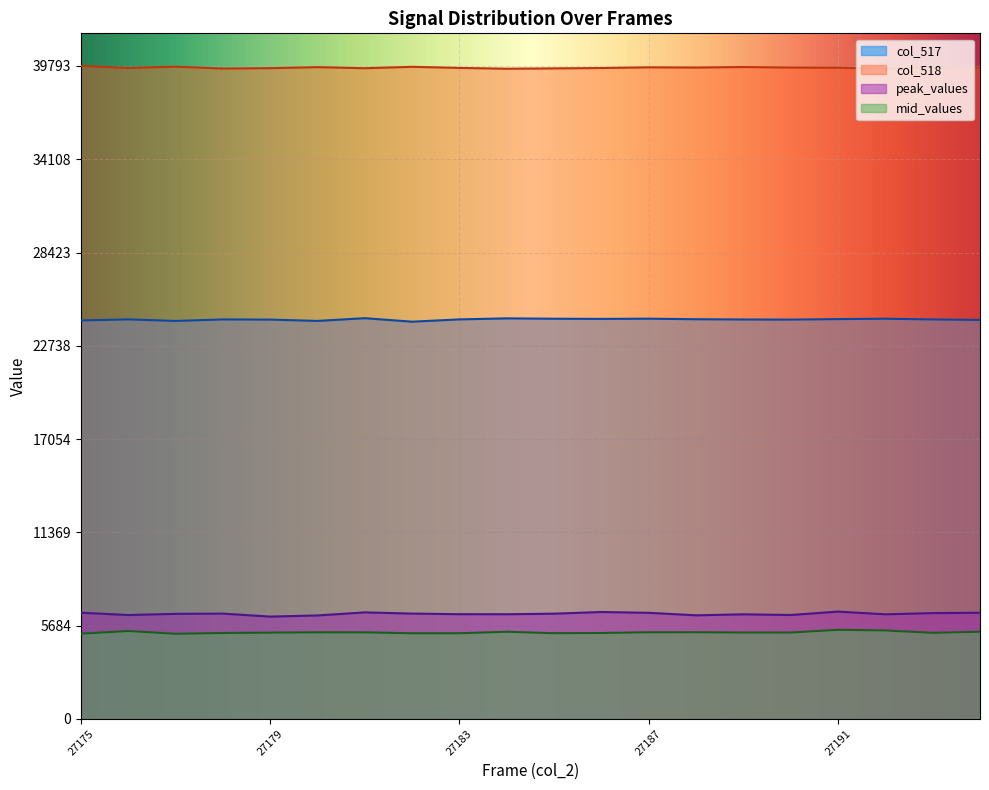

What is the sum of the col_517 values at 27181 and 27176?

48767